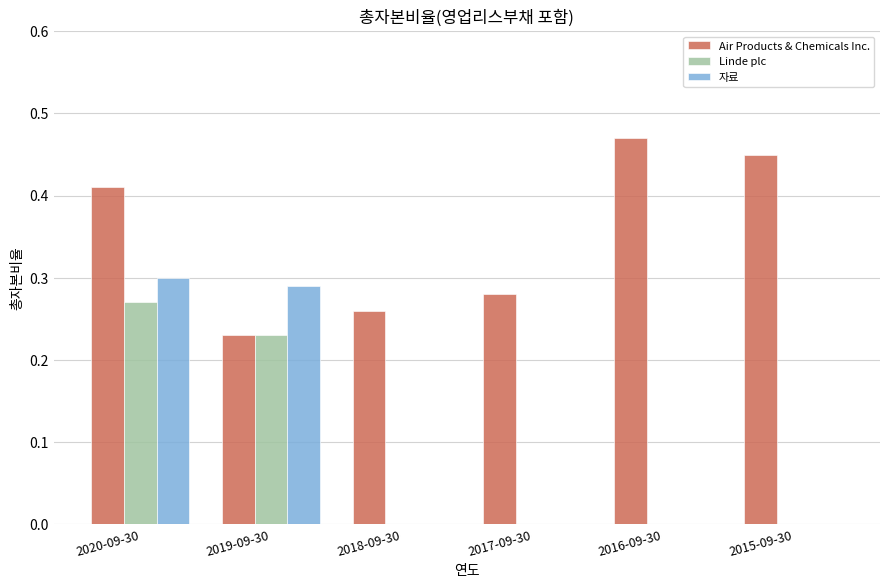

The value of 자료 at 2017-09-30 is -0.2. True or false?

False